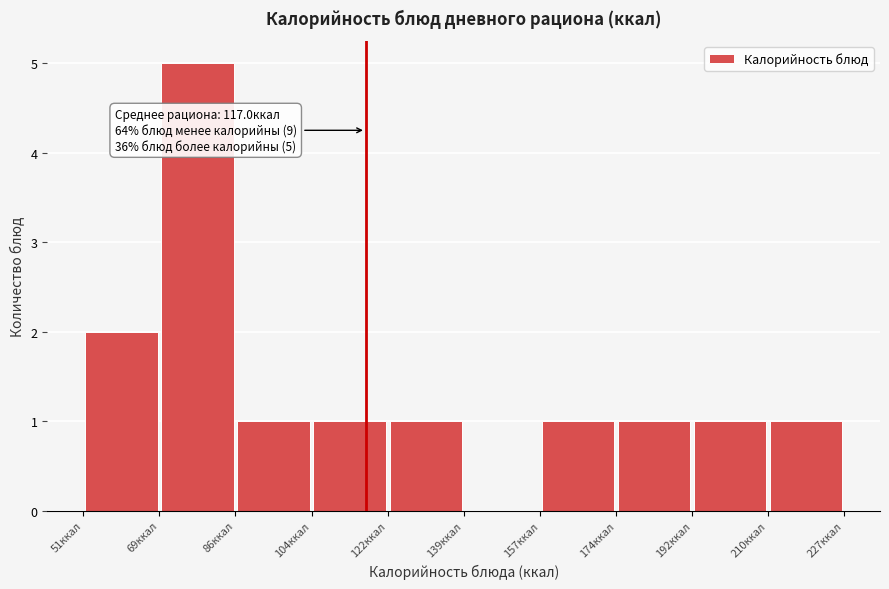

Over which range of the x-axis is the bar tallest?

70 to 86